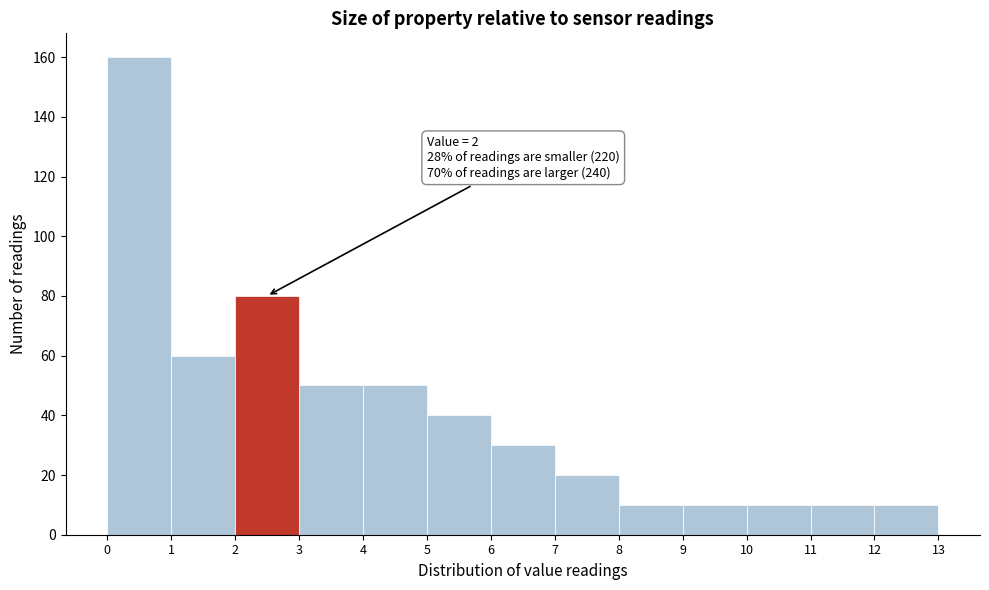

Over which range of the x-axis is the bar tallest?

0 to 1